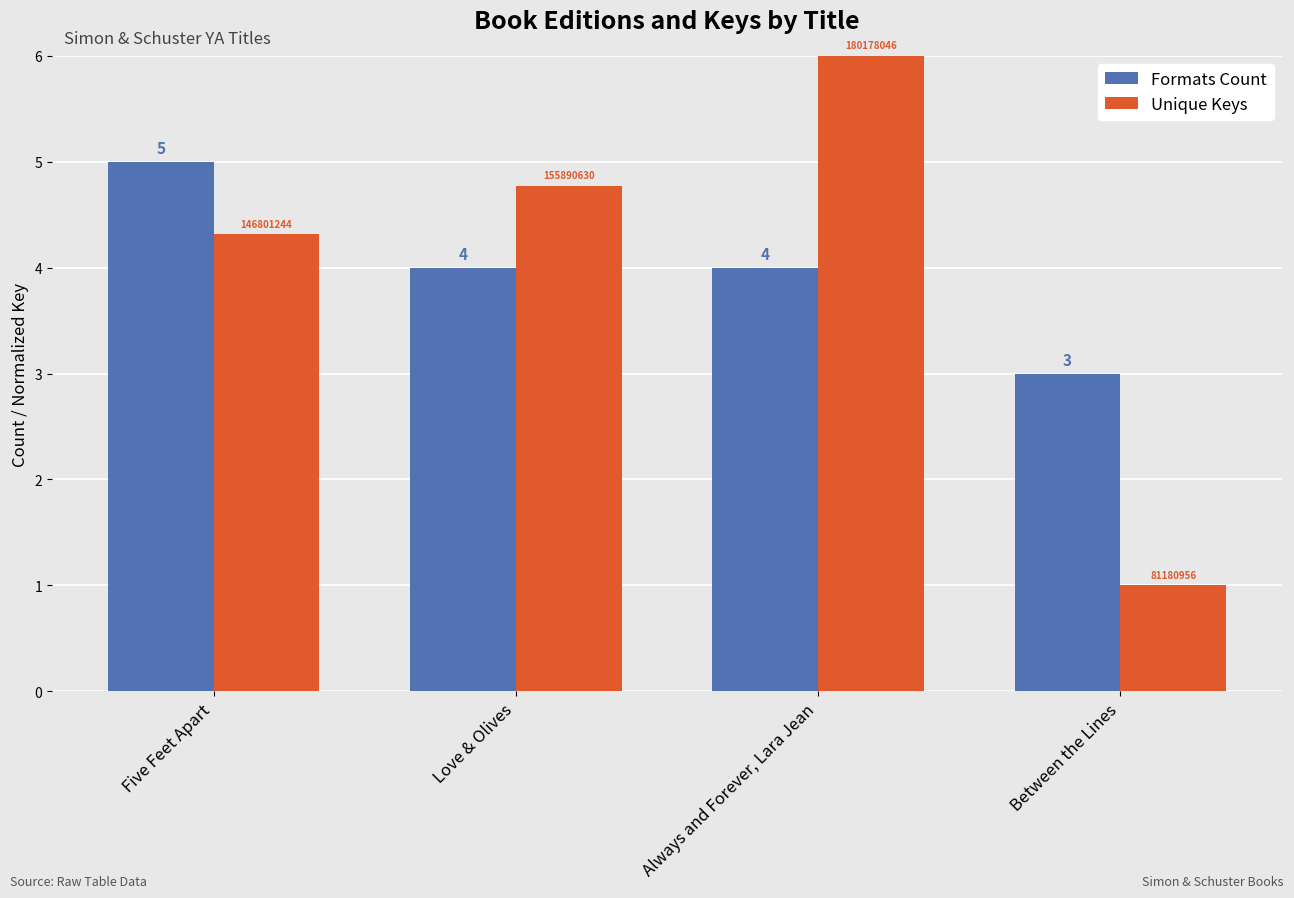

What is the spread (max minus min) of values at Love & Olives?

0.8